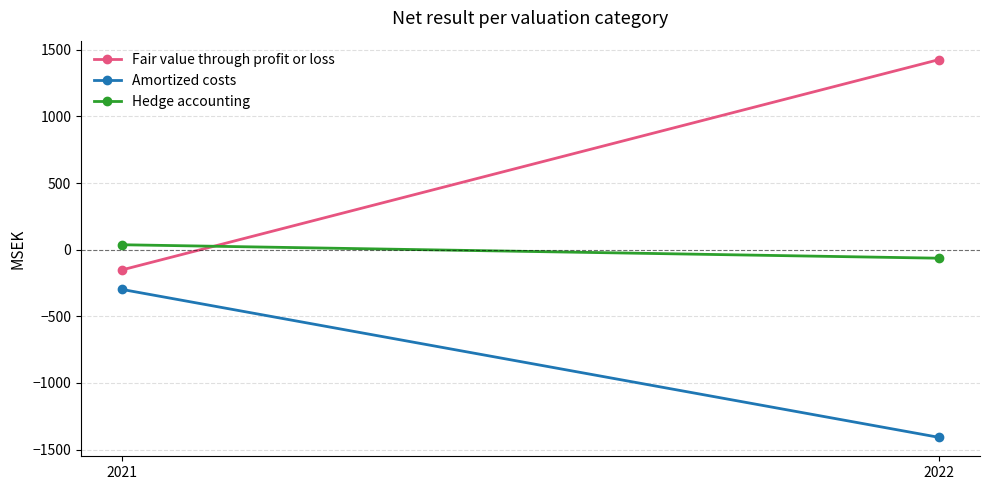

Is it true that Amortized costs equals -208 at 2021?

False